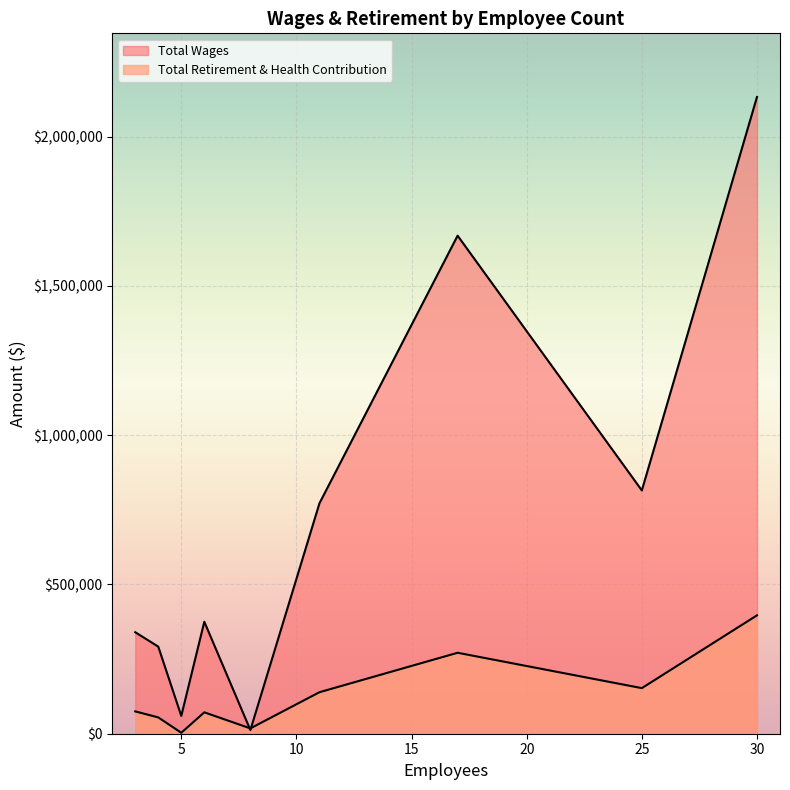

What is the minimum value shown in the chart?

3235.0